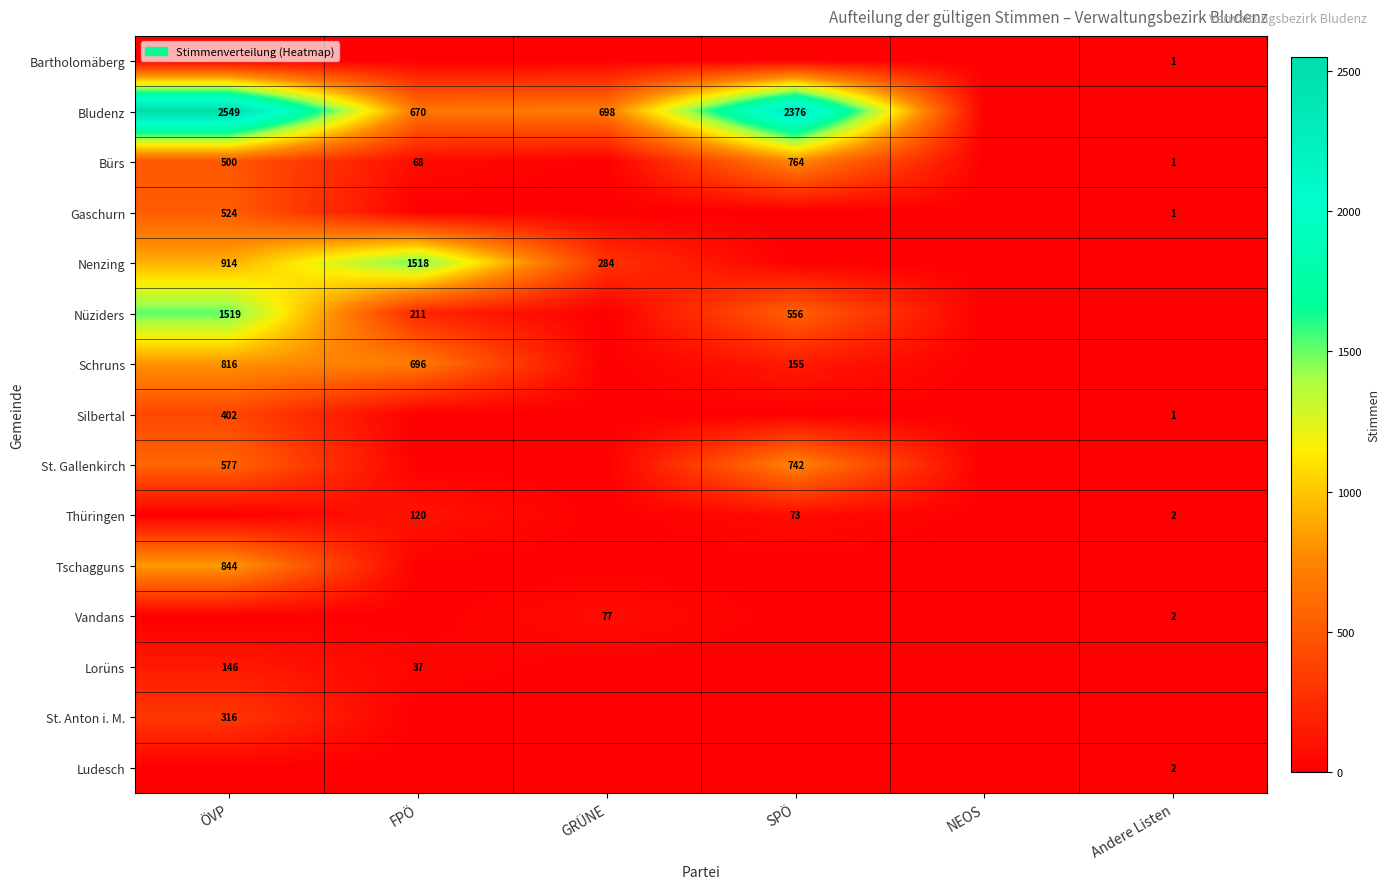

Is it true that Thüringen equals 73 at SPÖ?

True